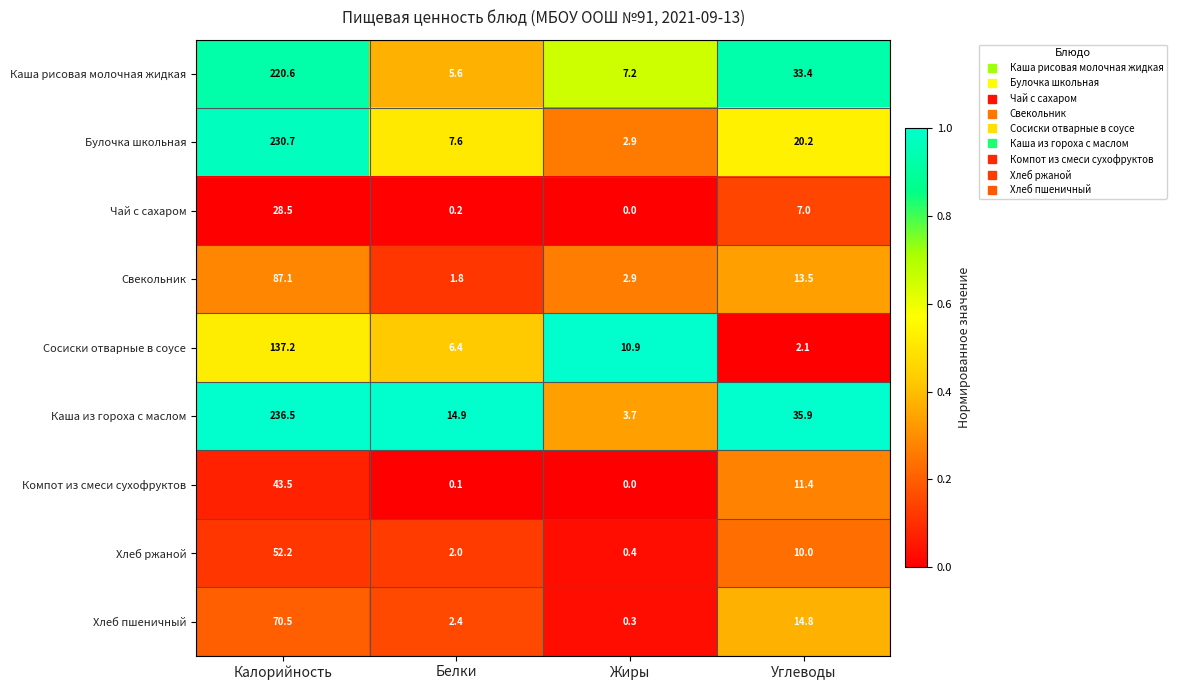

How many distinct data groups are displayed?

9